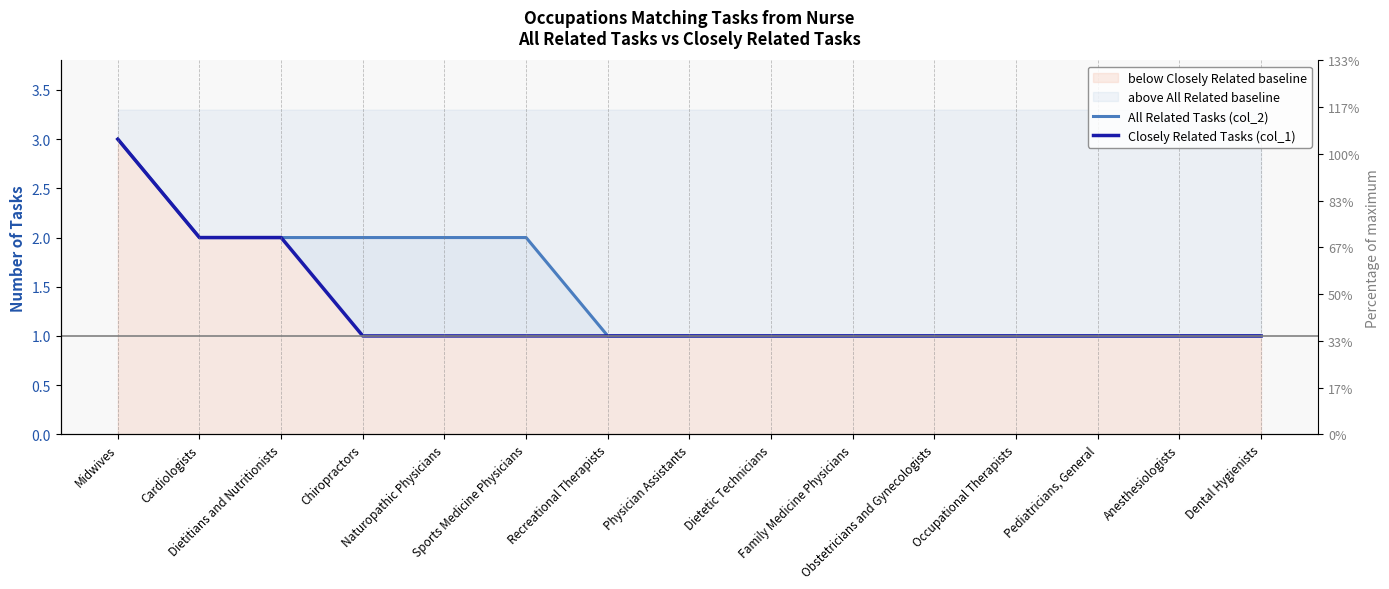

What is the difference between the second highest and minimum values in the Closely Related Tasks (col_1) series?

1